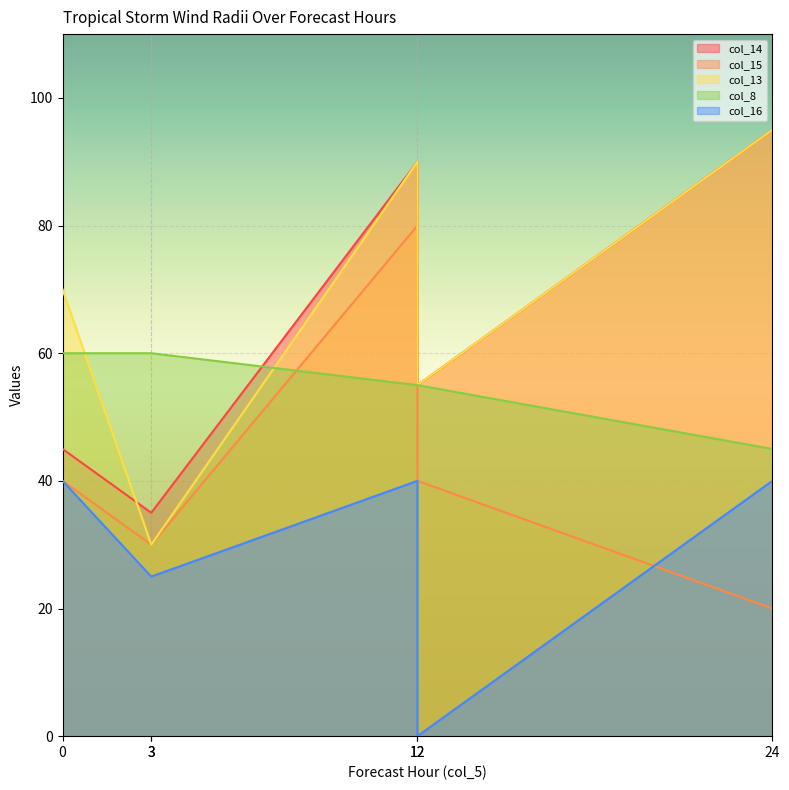

What is the total value across all series at 24?

295